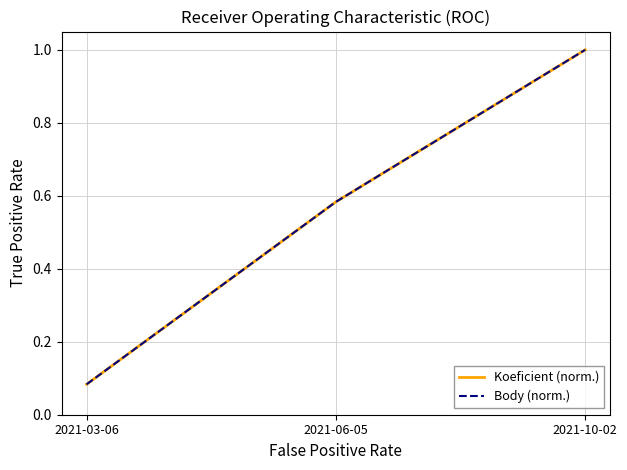

Reading left to right, what are all the values shown in this chart?

Koeficient (norm.): 2021-03-06=0.1	2021-06-05=0.6	2021-10-02=1.0
Body (norm.): 2021-03-06=0.1	2021-06-05=0.6	2021-10-02=1.0